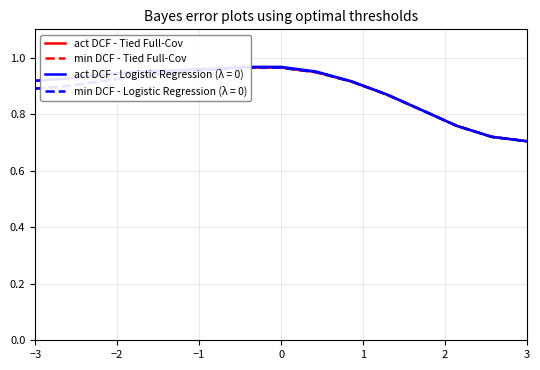

True or false: min DCF - Tied Full-Cov has more than 2 points higher than both neighbors.

False